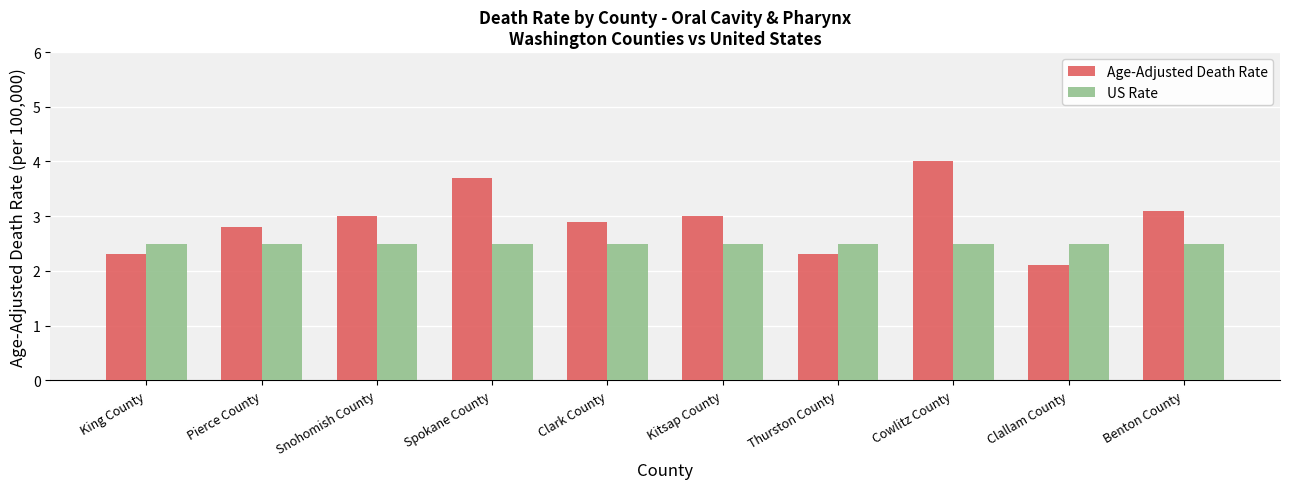

How many groups of bars are there?

10